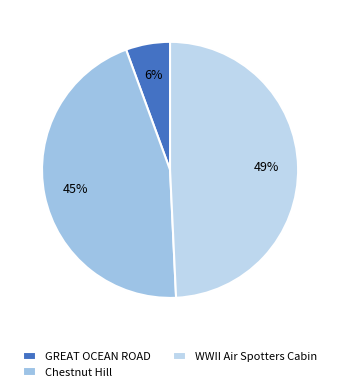

How many slices are in this pie chart?

3